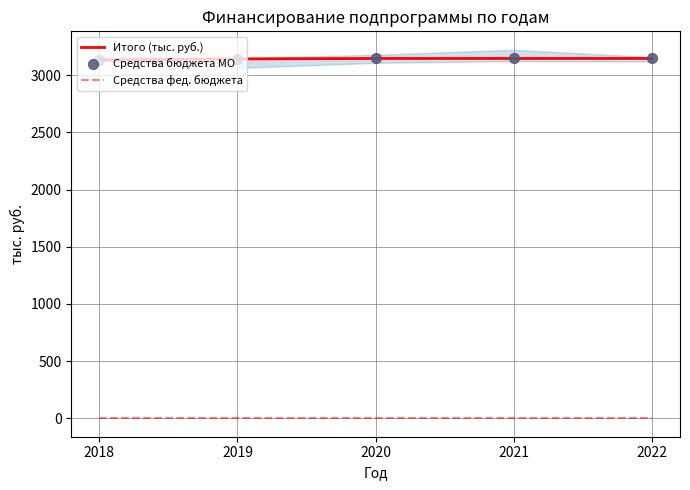

Which series has the largest Y range (max minus min)?

Итого (тыс. руб.)